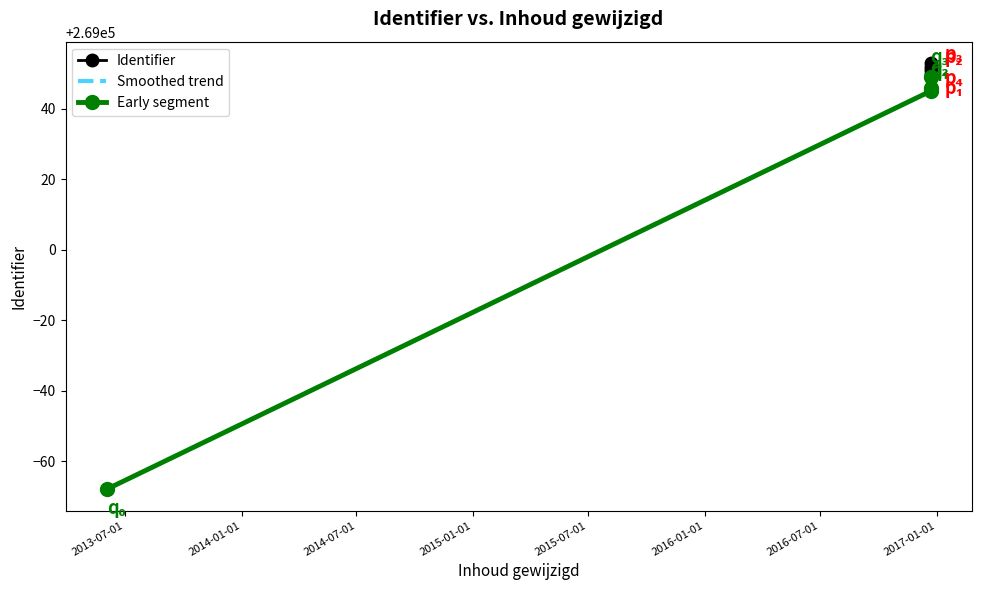

What is the value of the 2nd point from the left?

269045